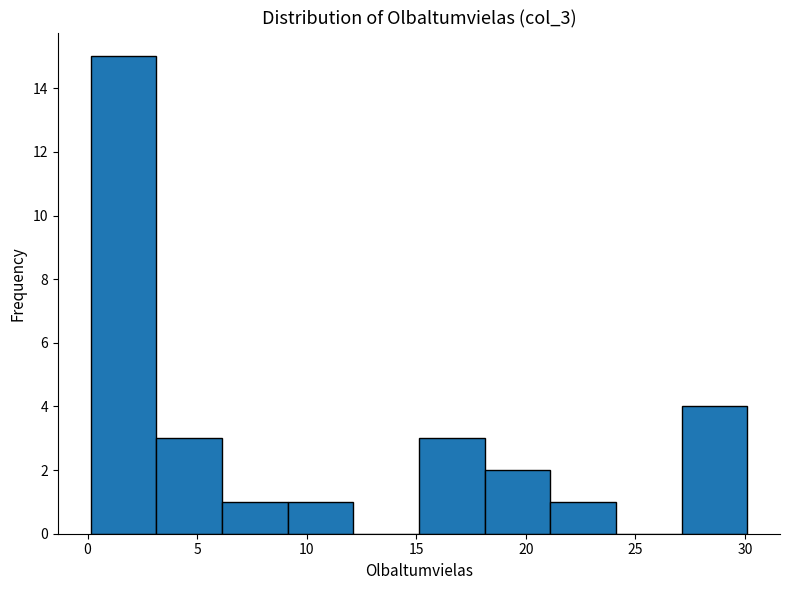

Reading left to right, transcribe this chart: for each bar, give the range it covers on the x-axis and its height. Neither the bar edges nor the heights are printed on the chart, so give them approximately, as read against the axes.

0 to 3: 15
3 to 6: 3
6 to 9: 1
9 to 12: 1
12 to 15: 0
15 to 18: 3
18 to 21: 2
21 to 24: 1
24 to 27: 0
27 to 30: 4